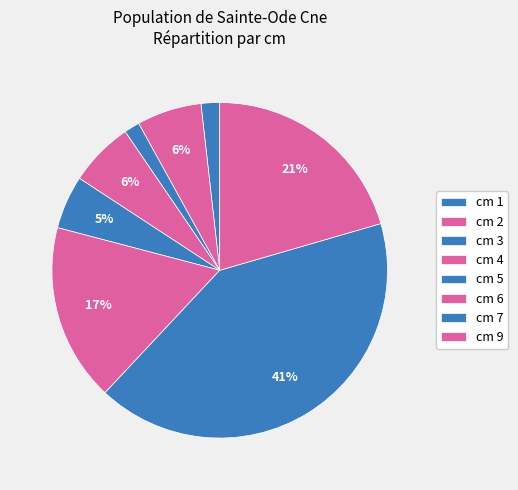

Count the number of slices in the pie.

8